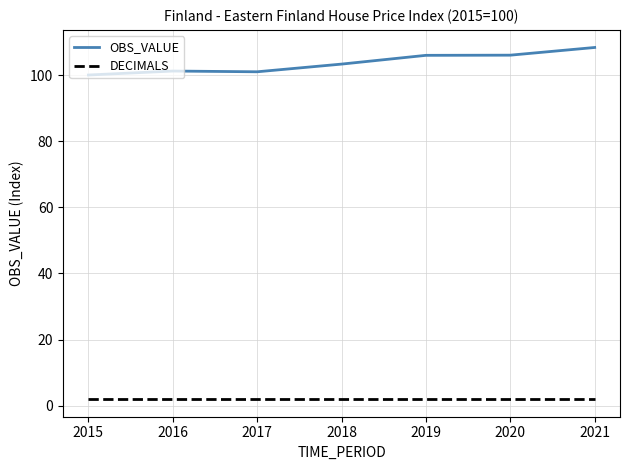

True or false: OBS_VALUE and DECIMALS cross at least once.

False